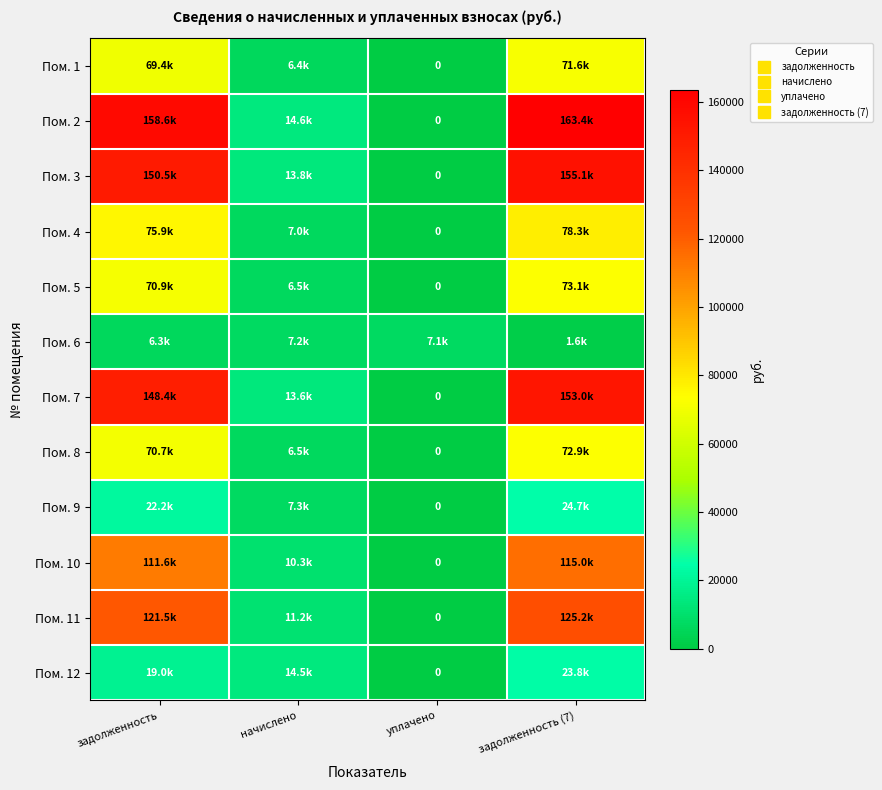

At which label is Пом. 1 closest to 35785?

начислено